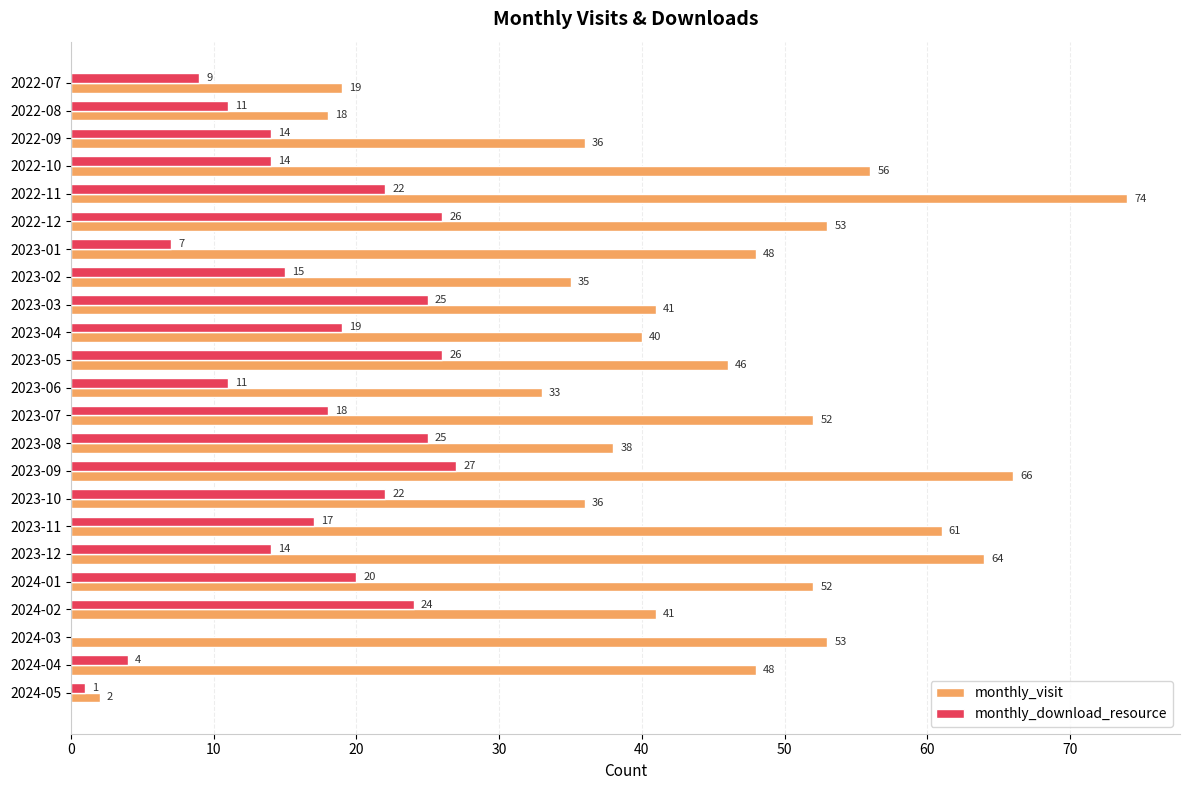

What is the sum of the monthly_visit values at 2022-10 and 2022-08?

74